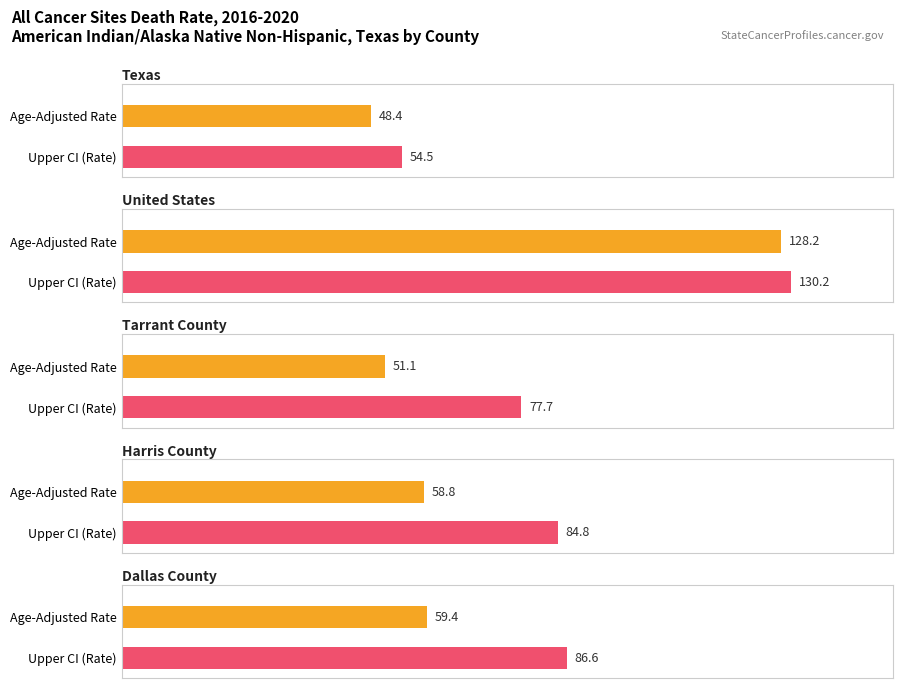

At which label is Upper CI closest to 92?

Dallas County